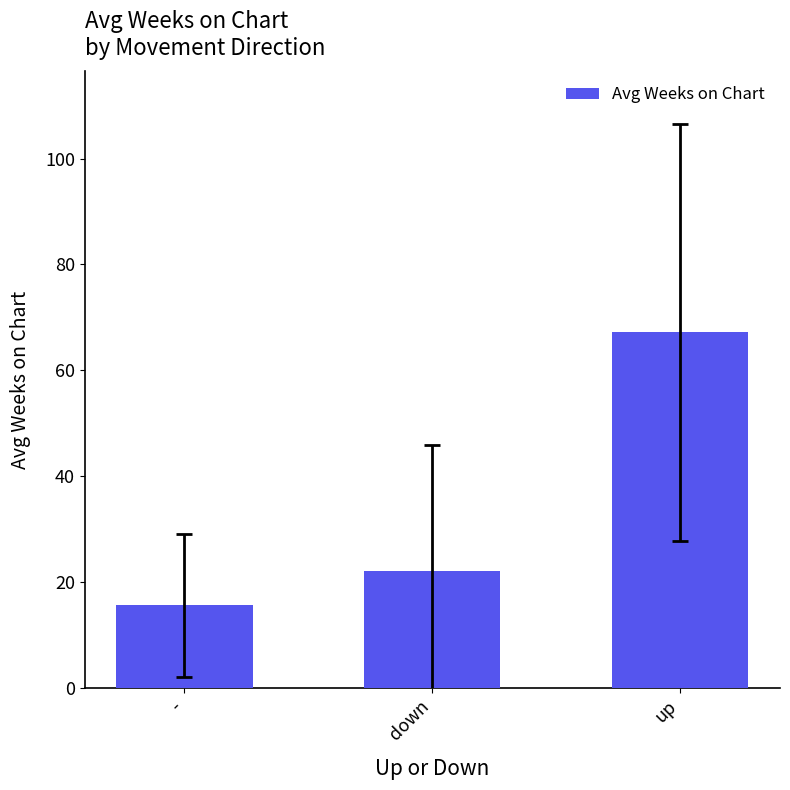

Rank the categories by value from lowest to highest.

-, down, up